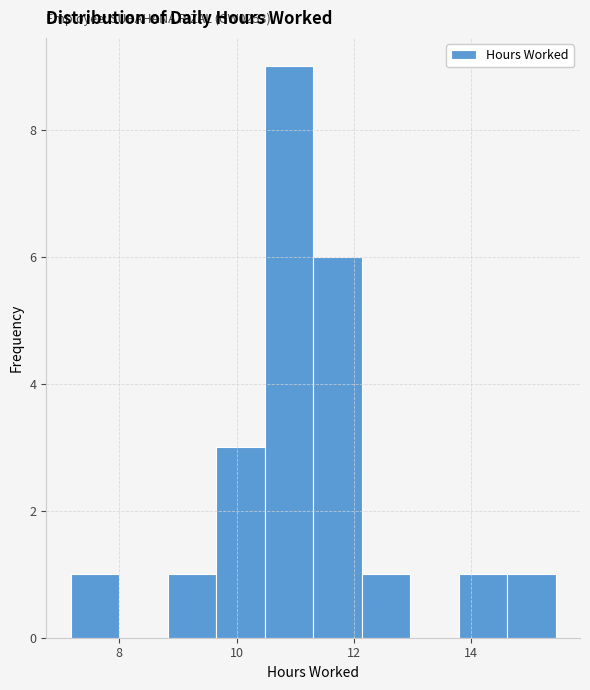

Which range on the x-axis has the tallest bar?

10.4 to 11.4